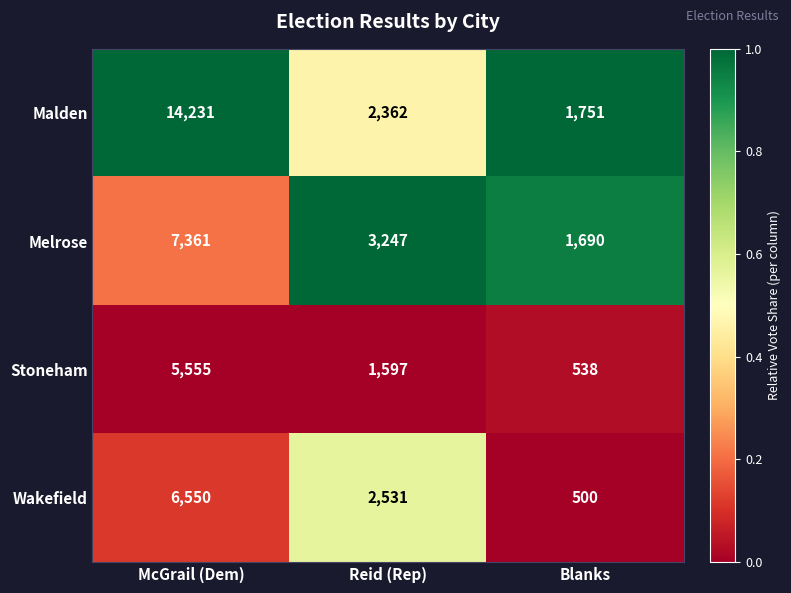

At McGrail (Dem), list the series in order from smallest to largest.

Stoneham, Wakefield, Melrose, Malden